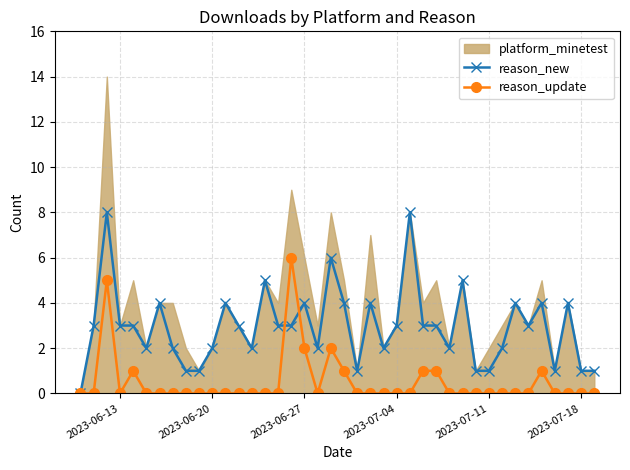

True or false: reason_update has more than 2 interior local peaks.

True